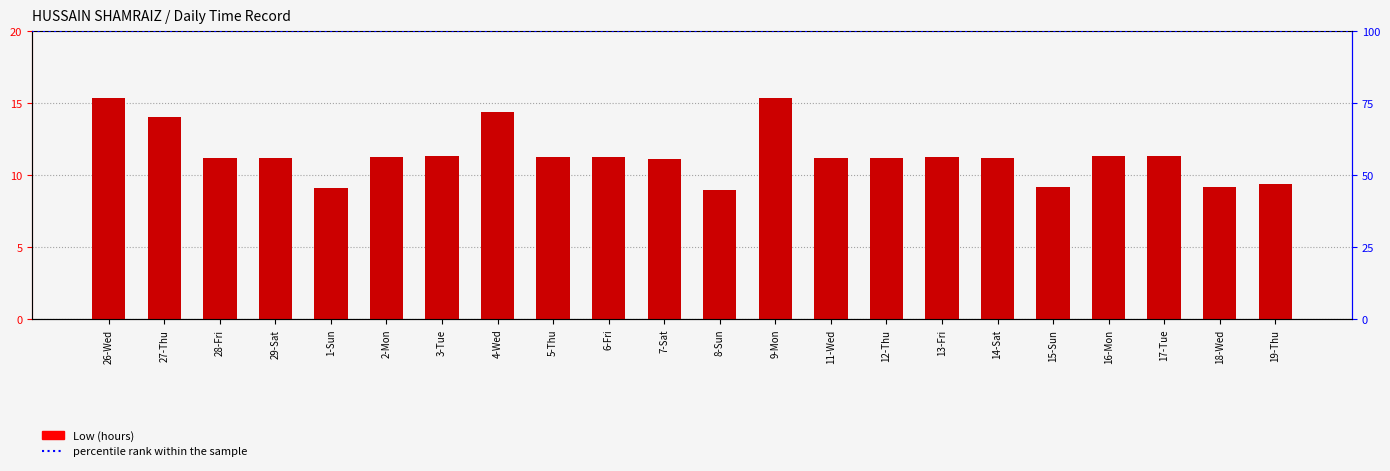

What is the greatest value displayed?

15.4